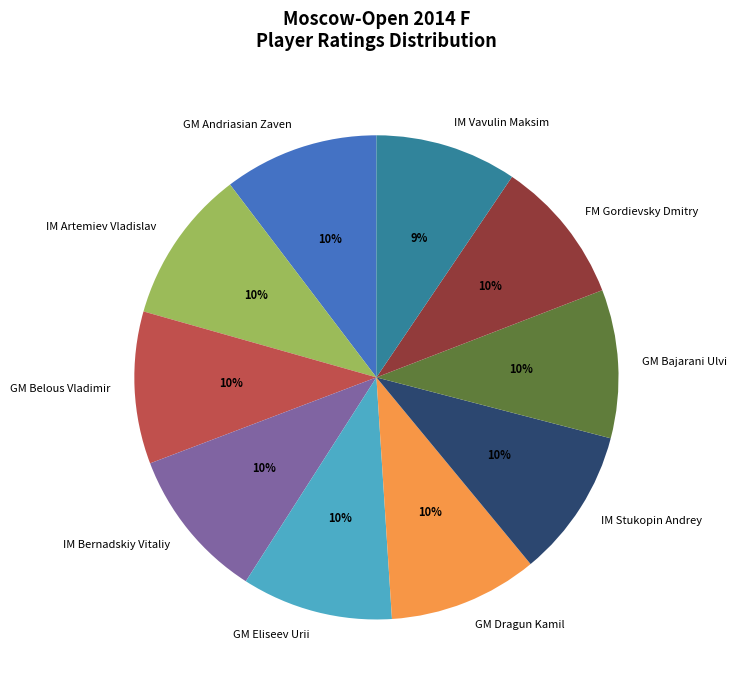

Count the number of slices in the pie.

10